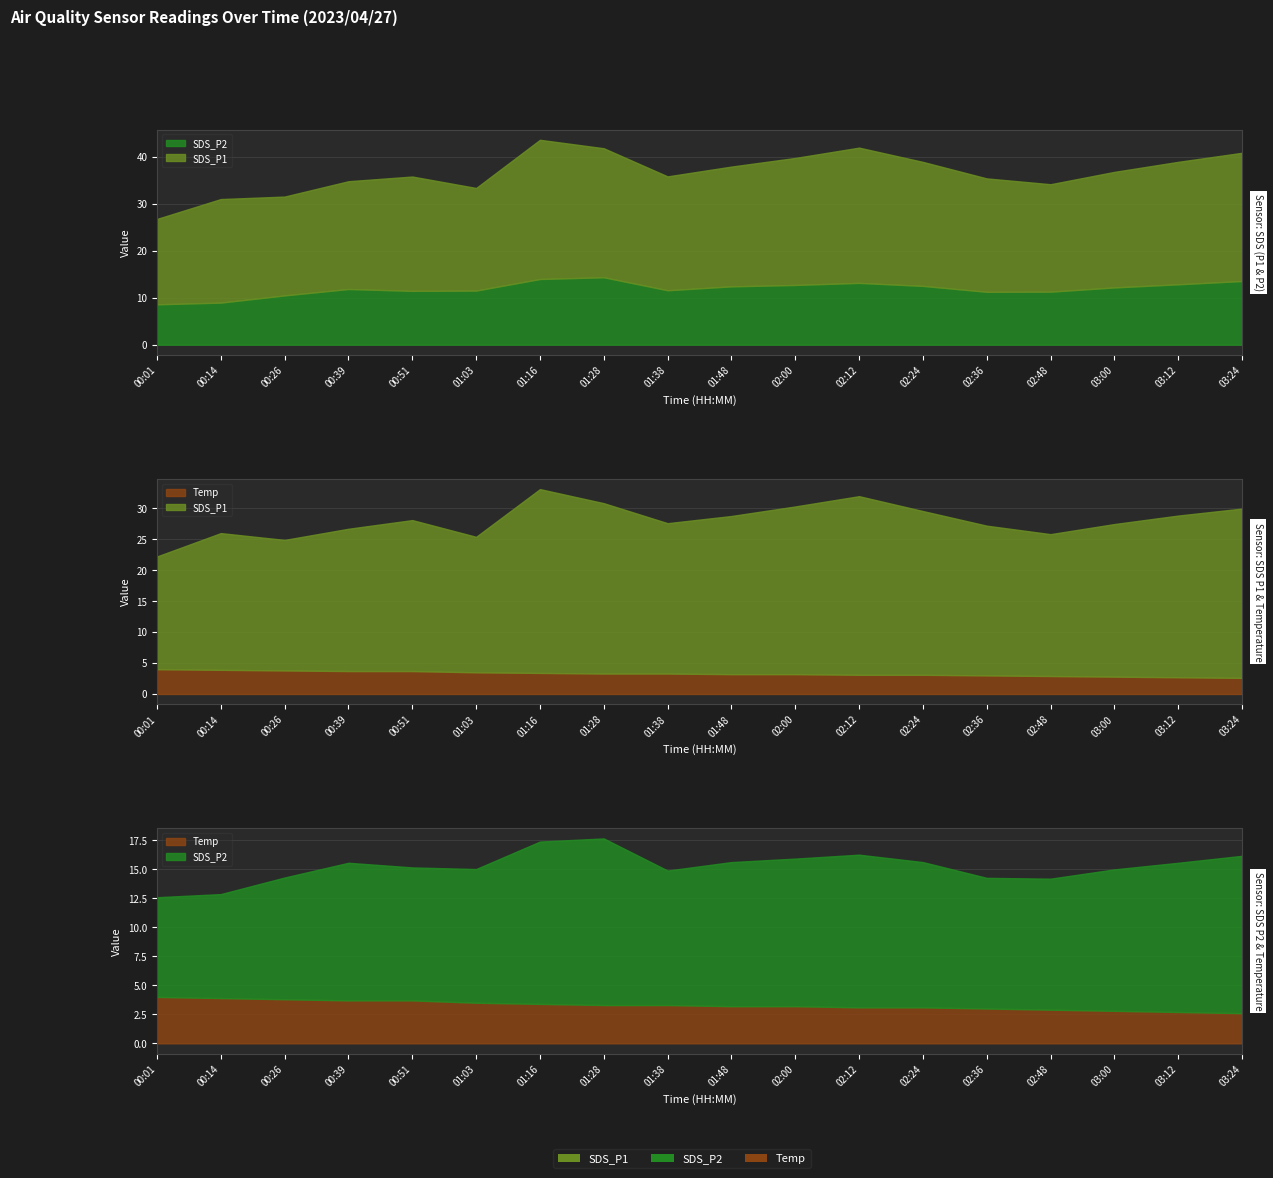

What is the lowest value of the SDS_P1 series?

18.2